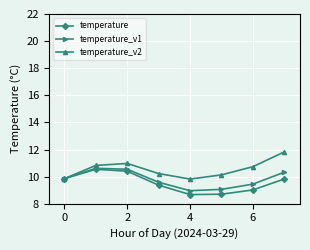

True or false: temperature_v2 has more than 0 points higher than both neighbors.

True